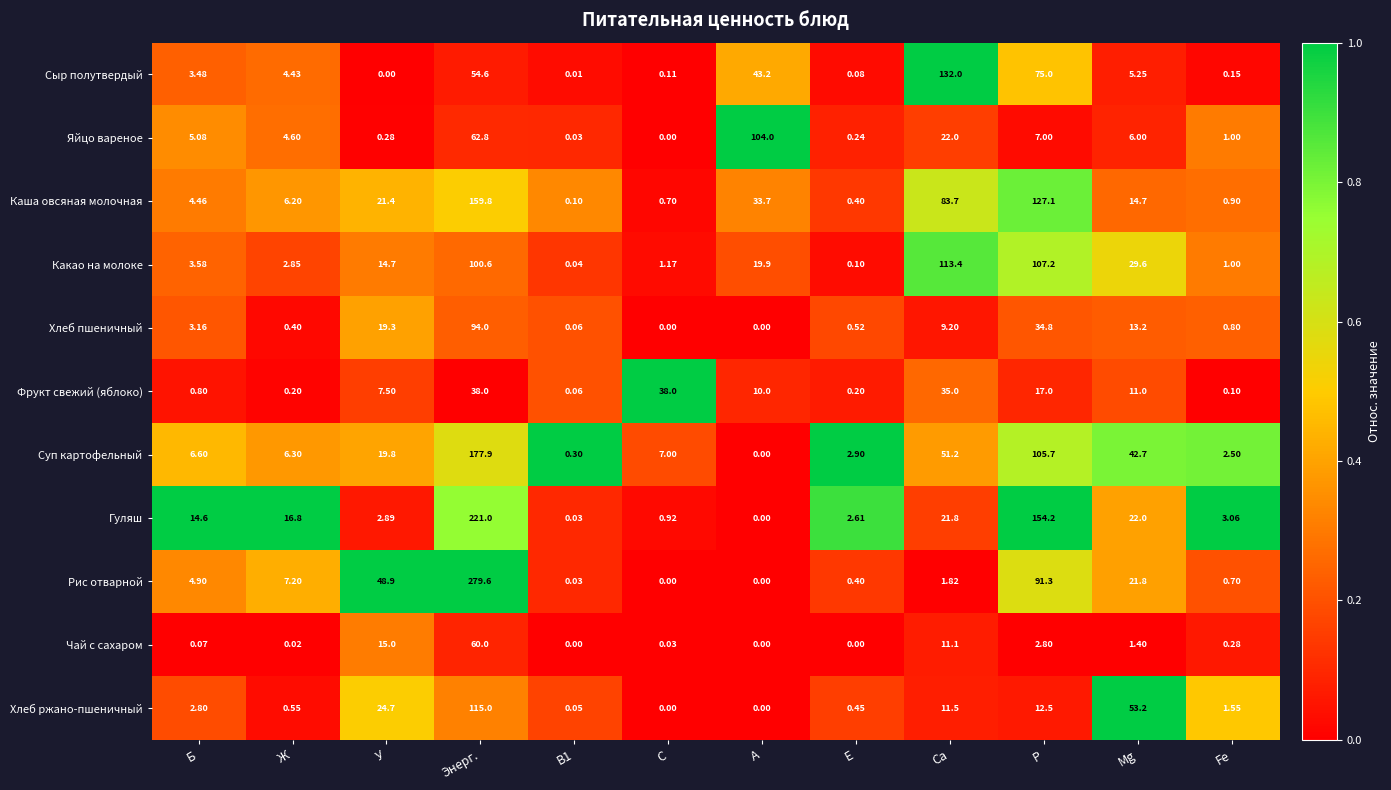

Which series changed the most between Е and Са?

Сыр полутвердый